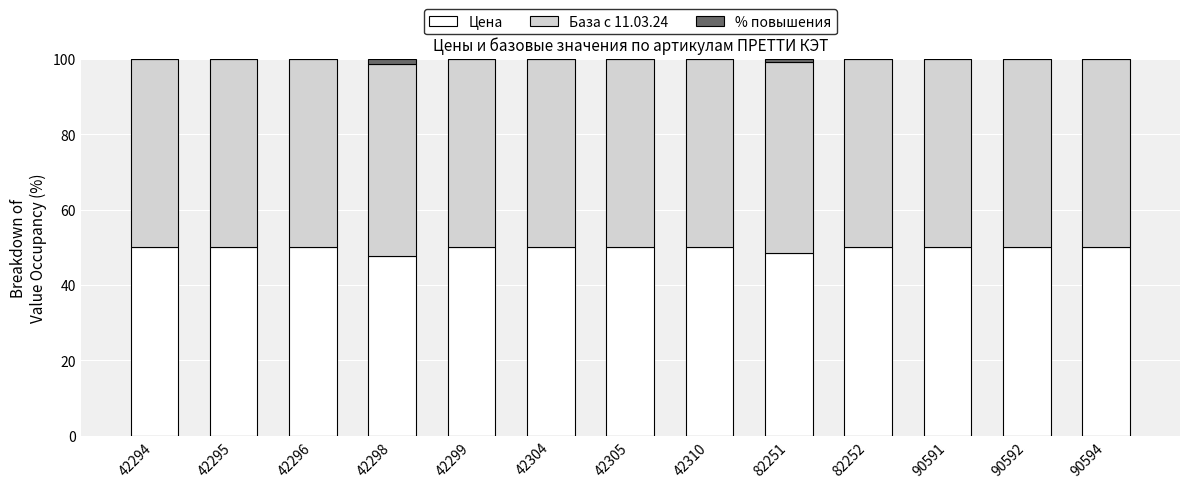

What is the maximum value for Цена?

50.0